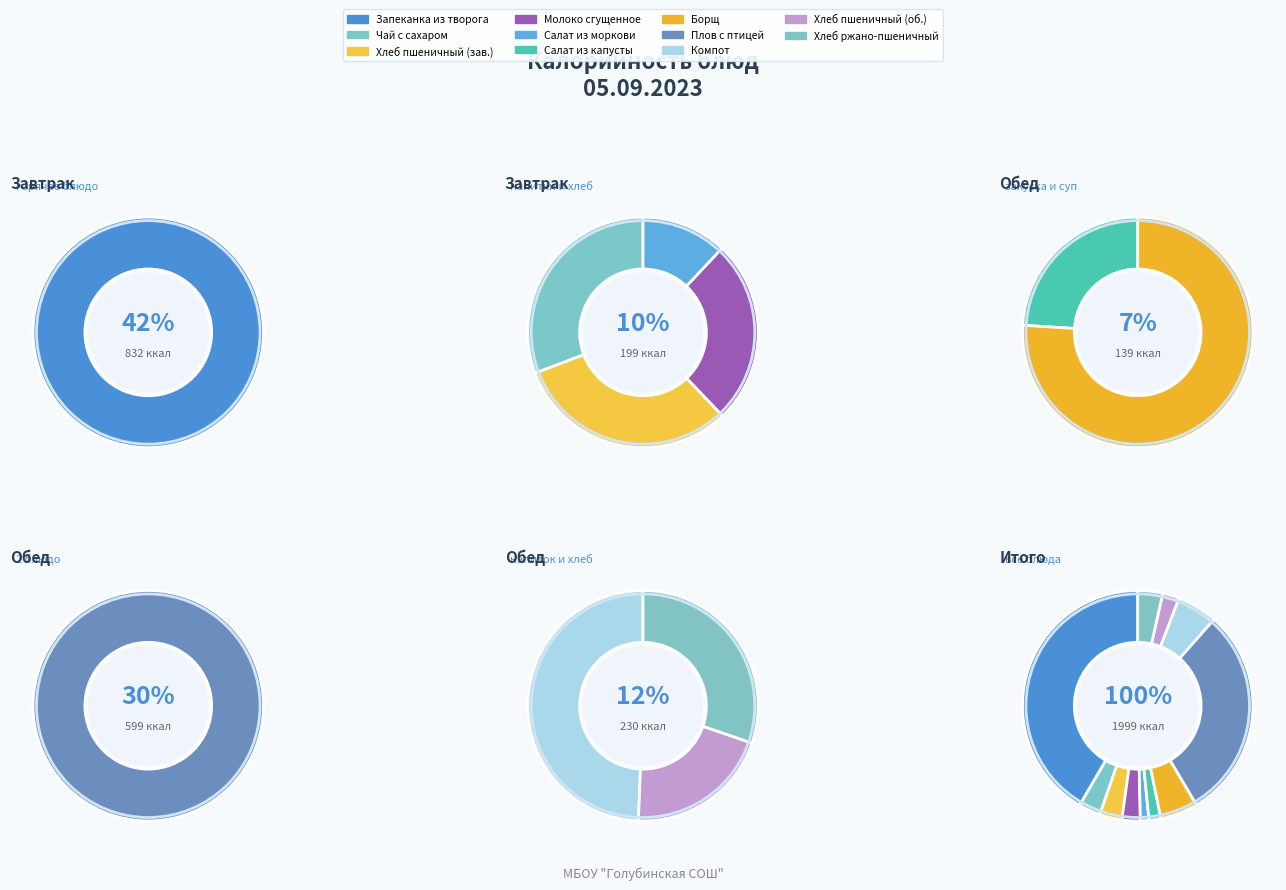

To the nearest percent, what portion does Обед (хлеб черн.) represent?

3%